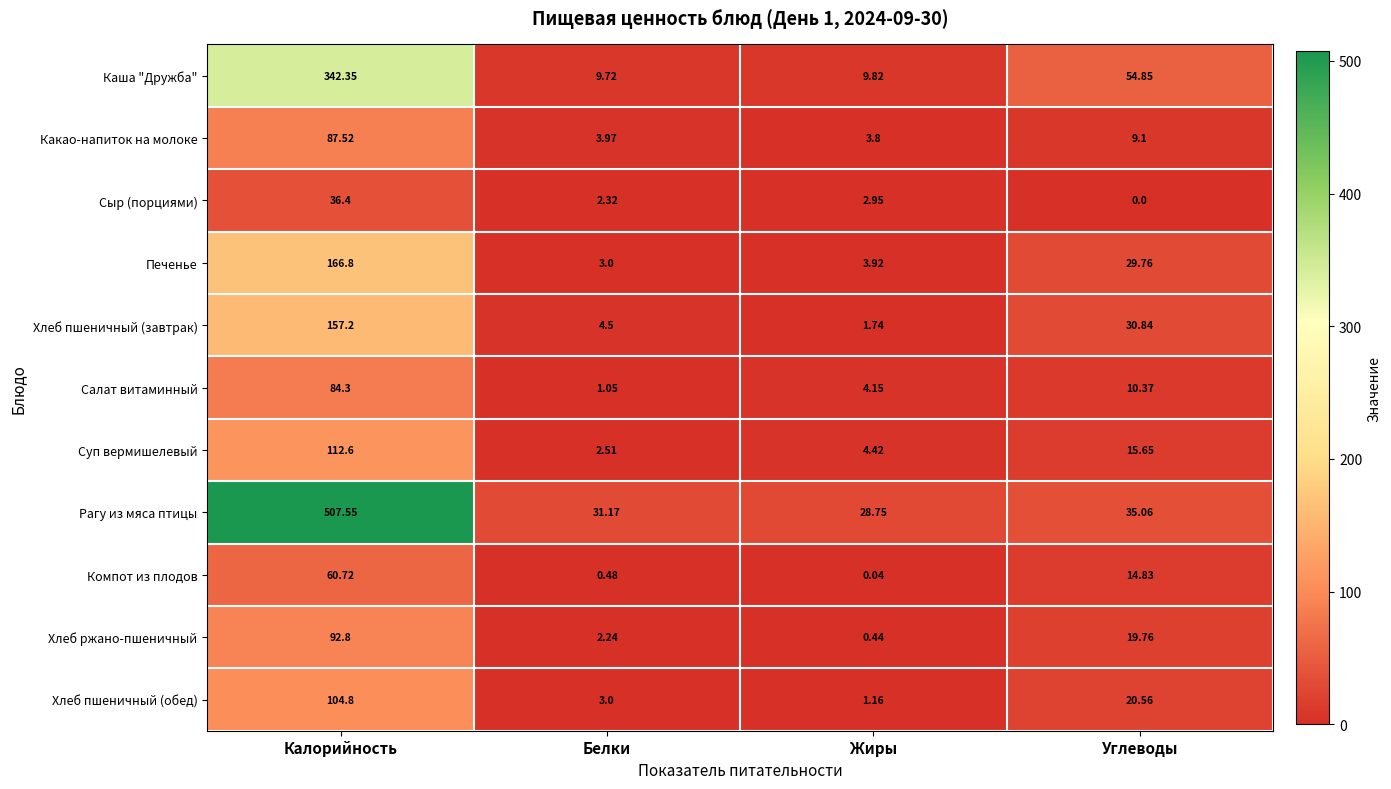

Count the number of categories in the chart.

4